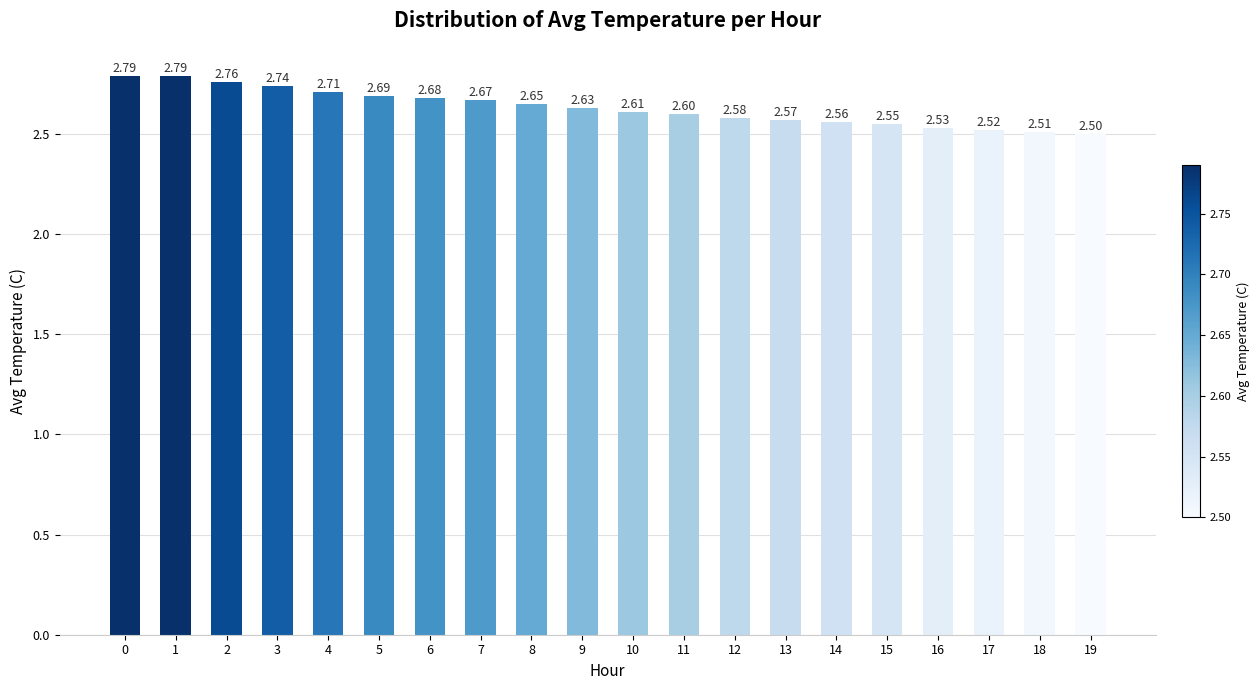

What is the sum of all values?

52.6